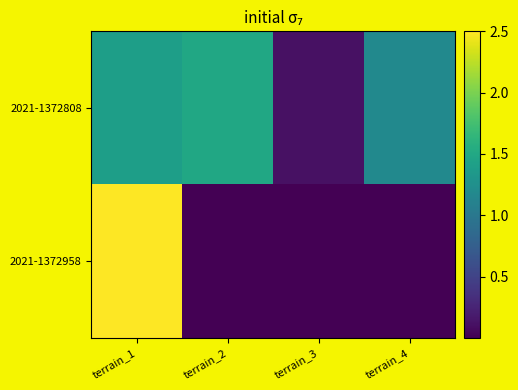

What is the total value across all series at terrain_3?

0.1